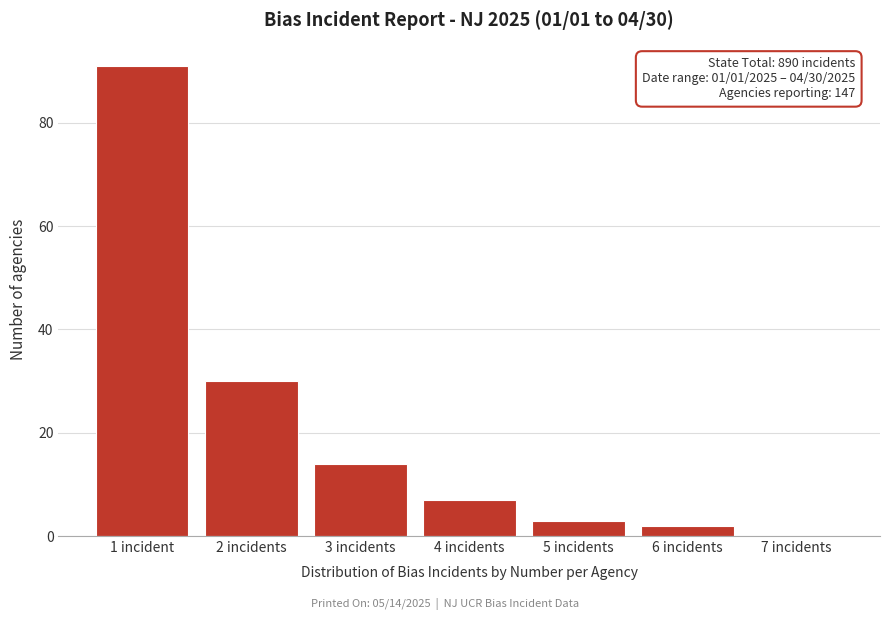

Reading left to right, transcribe all the data shown in this chart.

1 incident=91	2 incidents=30	3 incidents=14	4 incidents=7	5 incidents=3	6 incidents=2	7 incidents=0